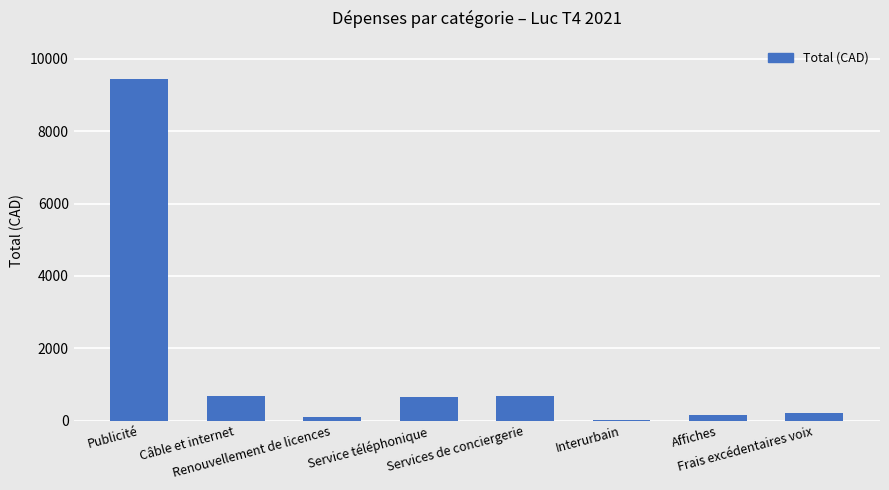

Count the number of values greater than 643.

4